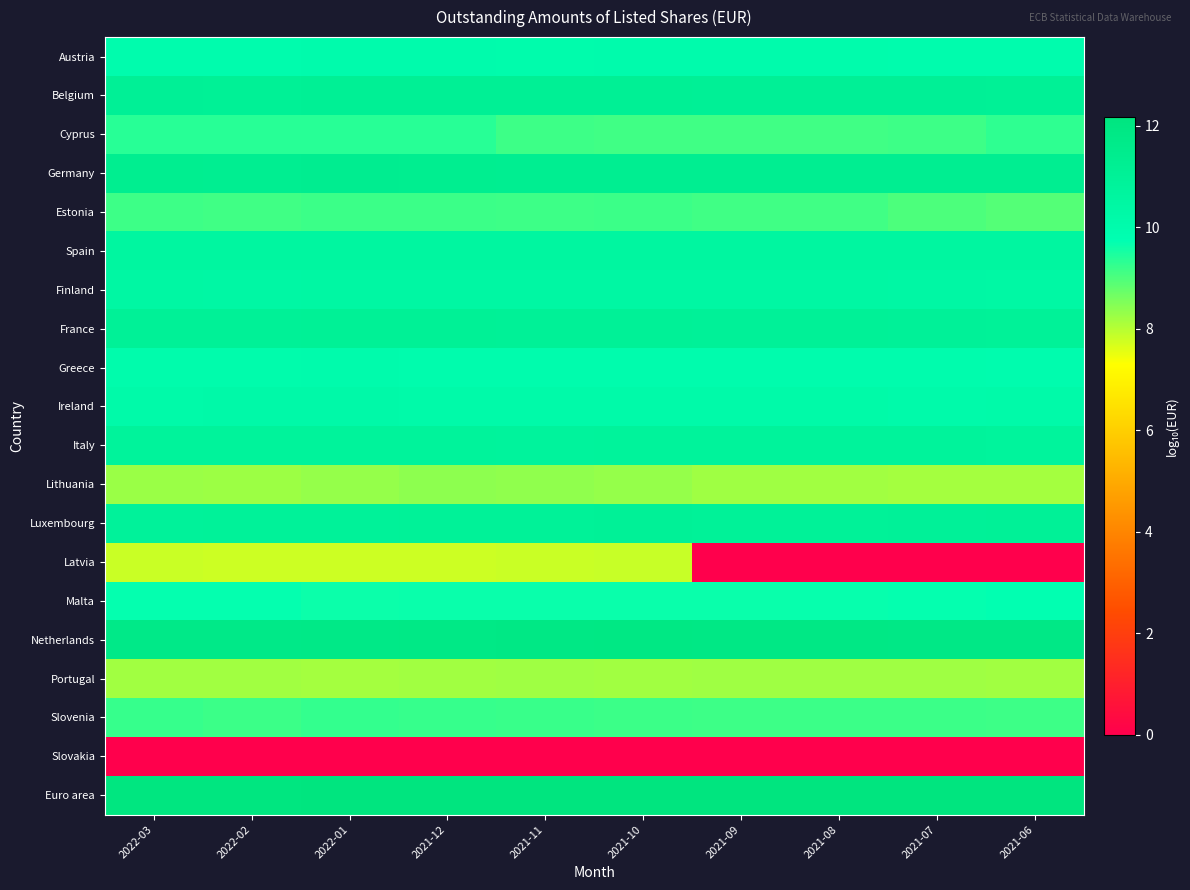

Which series has the widest spread of values?

Latvia